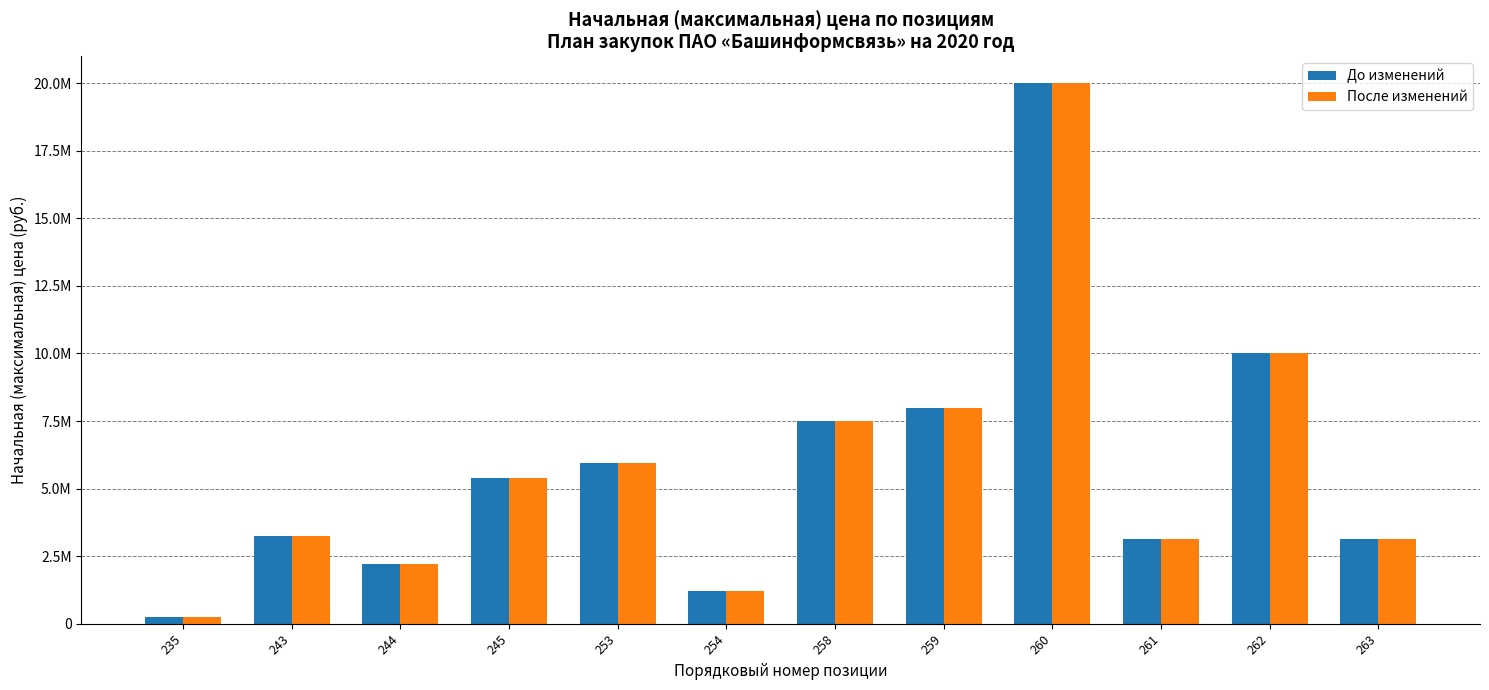

What are all the series names shown in the legend?

До изменений, После изменений